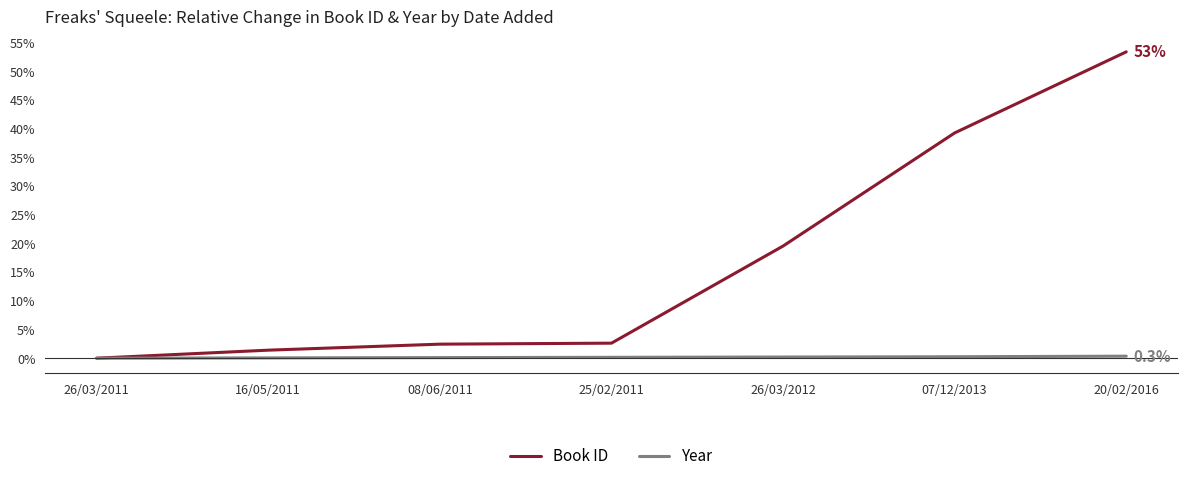

What are all the series names shown in the legend?

Book ID, Year